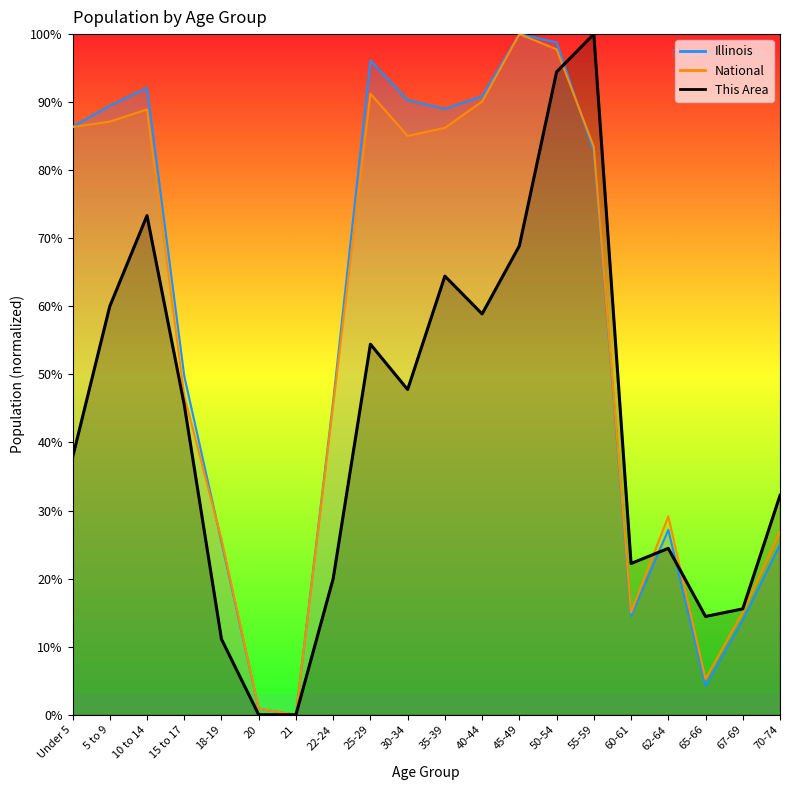

Count the number of categories in the chart.

20